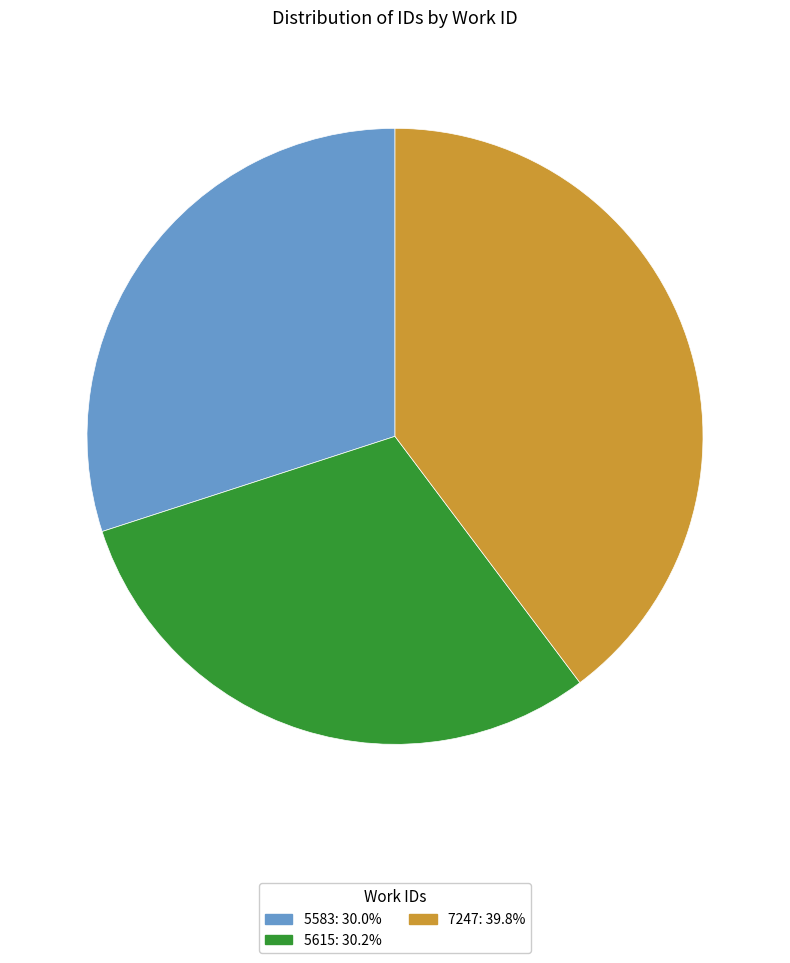

How many segments does this pie chart have?

3